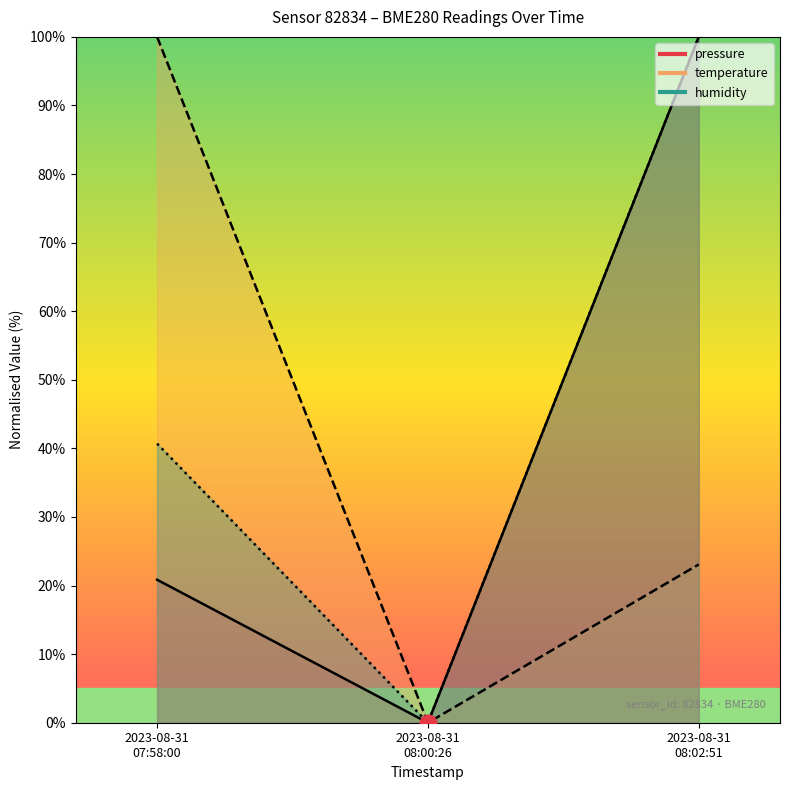

Reading left to right, what are all the values shown in this chart?

pressure: 20.8	0.0	100.0
temperature: 100.0	0.0	23.1
humidity: 40.7	0.0	100.0